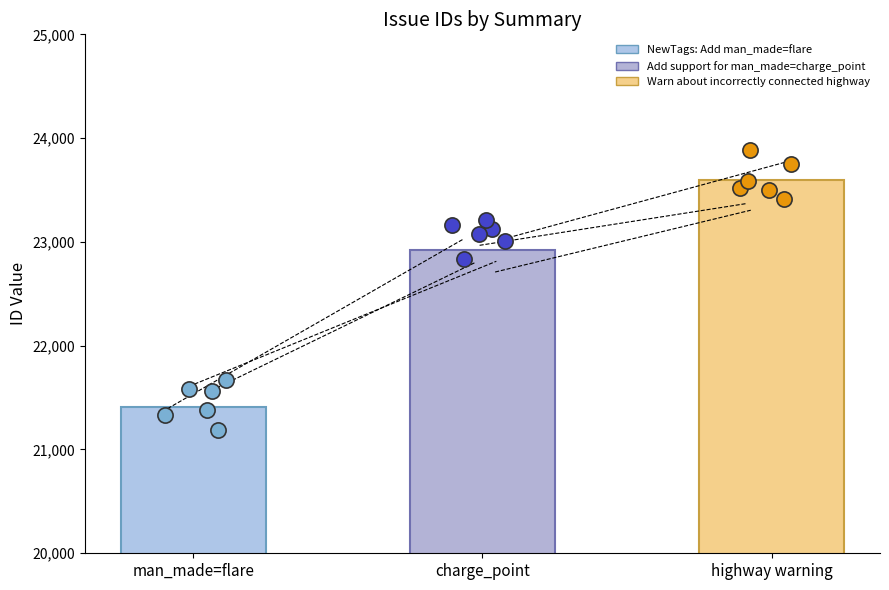

What is the change in value from man_made=flare to charge_point?

+1517